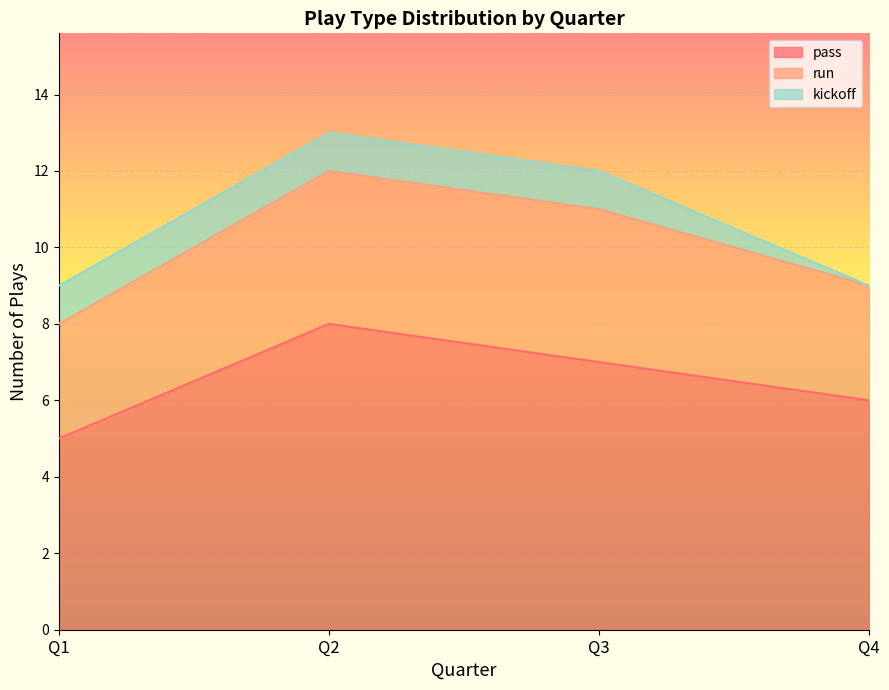

True or false: run has a value of 4 at Q1.

False